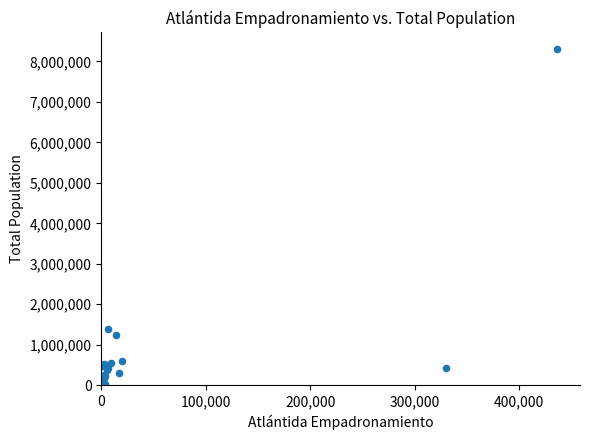

What Y value in the scatter plot is closest to 4172197?

1378052.6